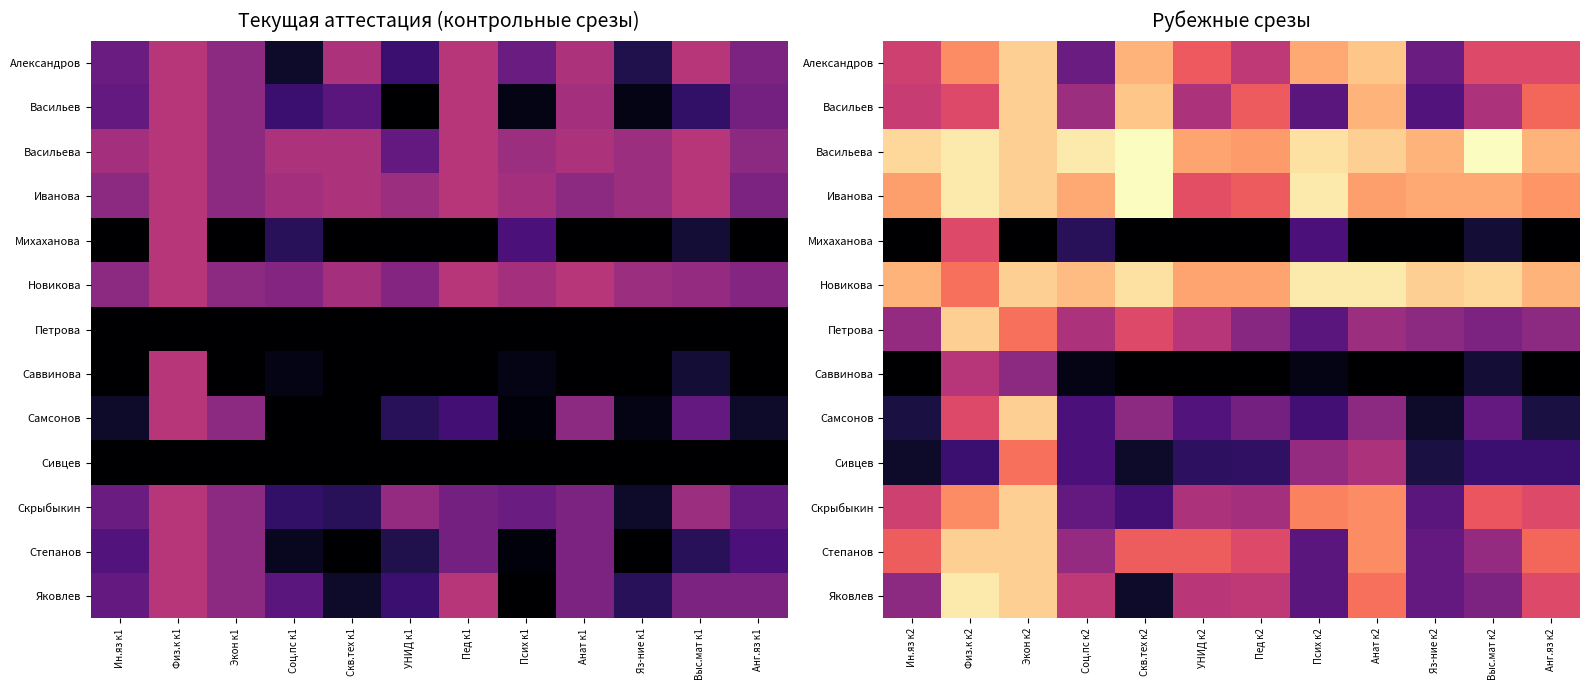

At which label does Новикова first exceed 45?

Скв.тех к2